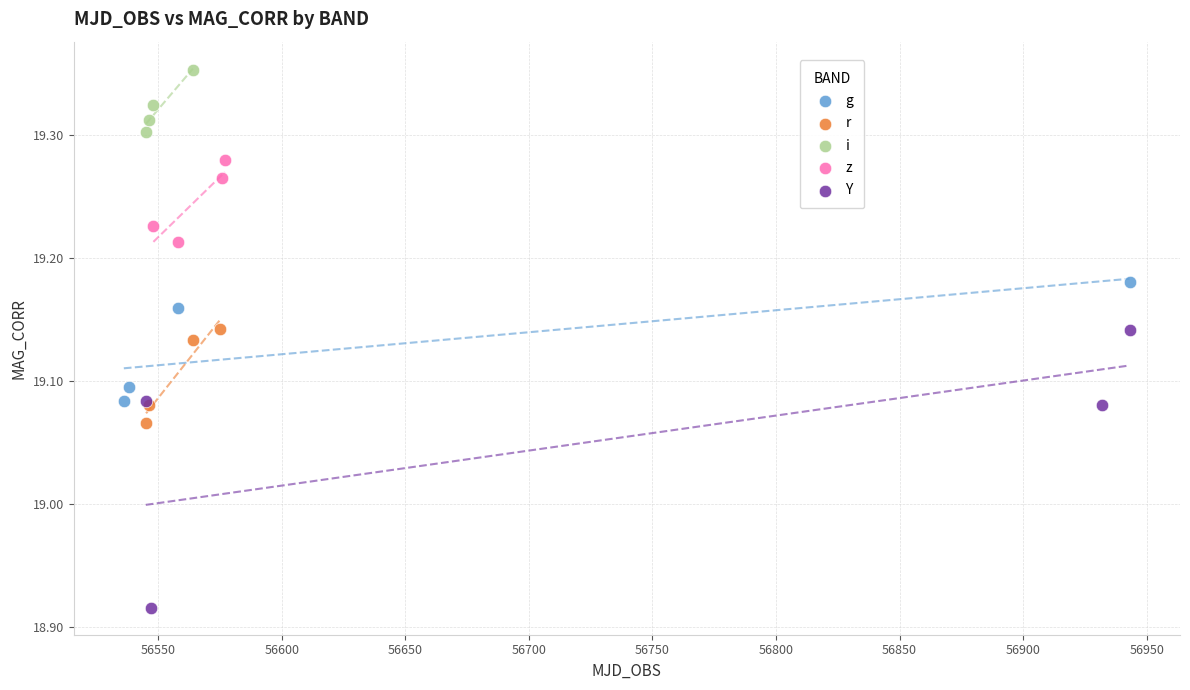

Which series reaches the minimum Y coordinate?

Y